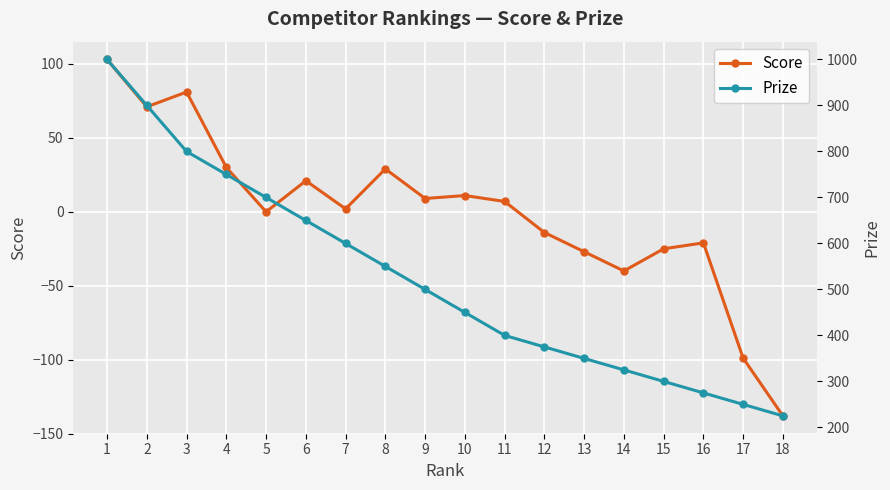

Is it true that Prize equals 450 at 10?

True